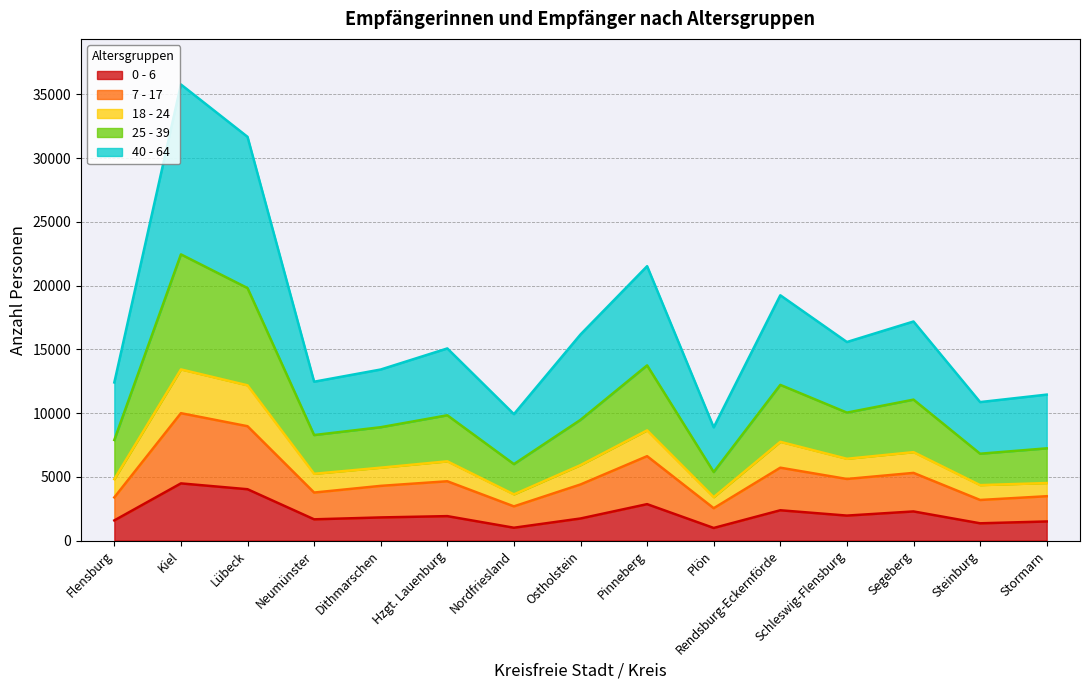

At which category is the sum across all series the highest?

Kiel